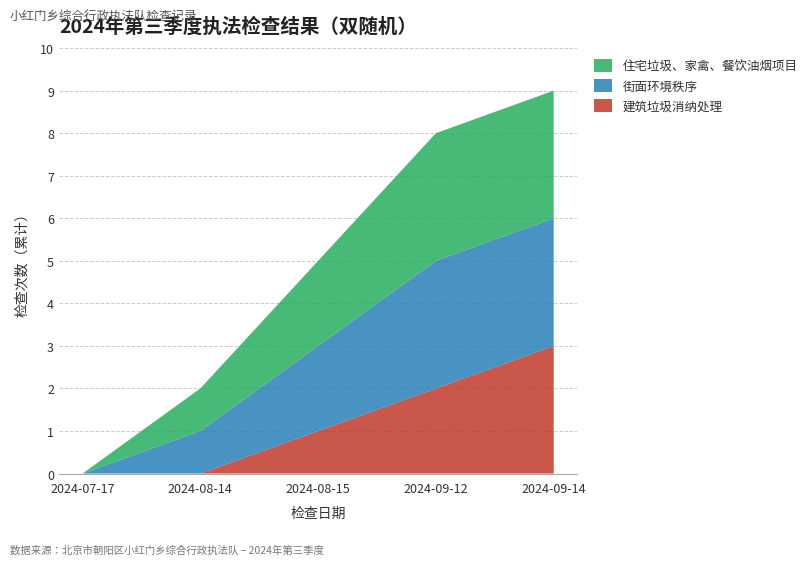

Reading left to right, list all the values displayed in this chart.

建筑垃圾消纳处理: 0	0	1	2	3
街面环境秩序: 0	1	2	3	3
住宅垃圾、家禽、餐饮油烟项目: 0	1	2	3	3